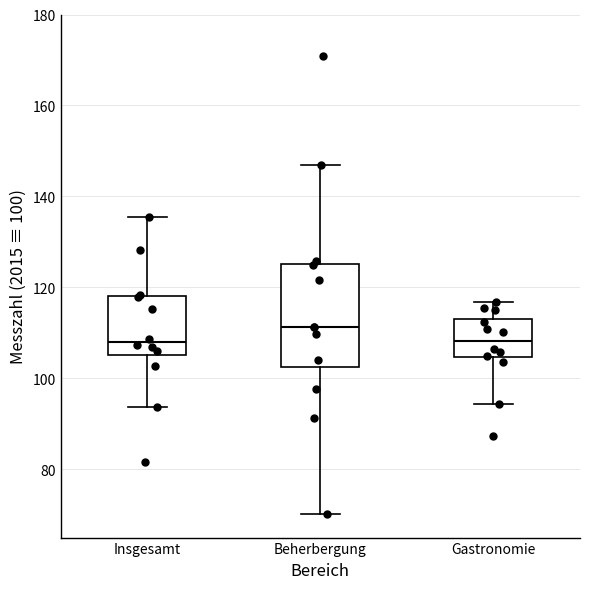

Comparing the boxes themselves (not the whiskers), which one is the tallest?

Beherbergung